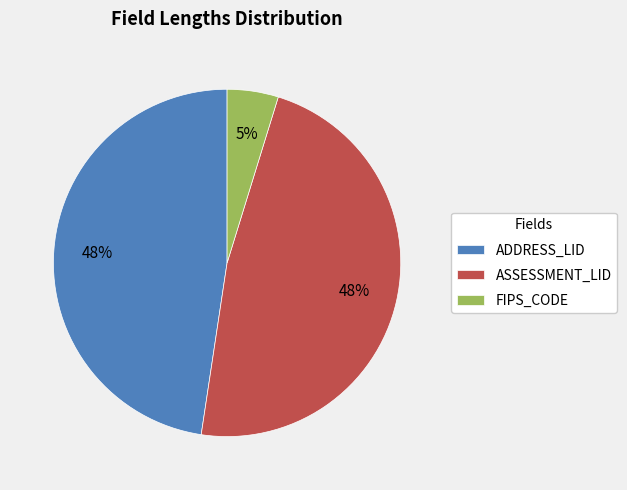

True or false: ASSESSMENT_LID accounts for 35% of the total.

False